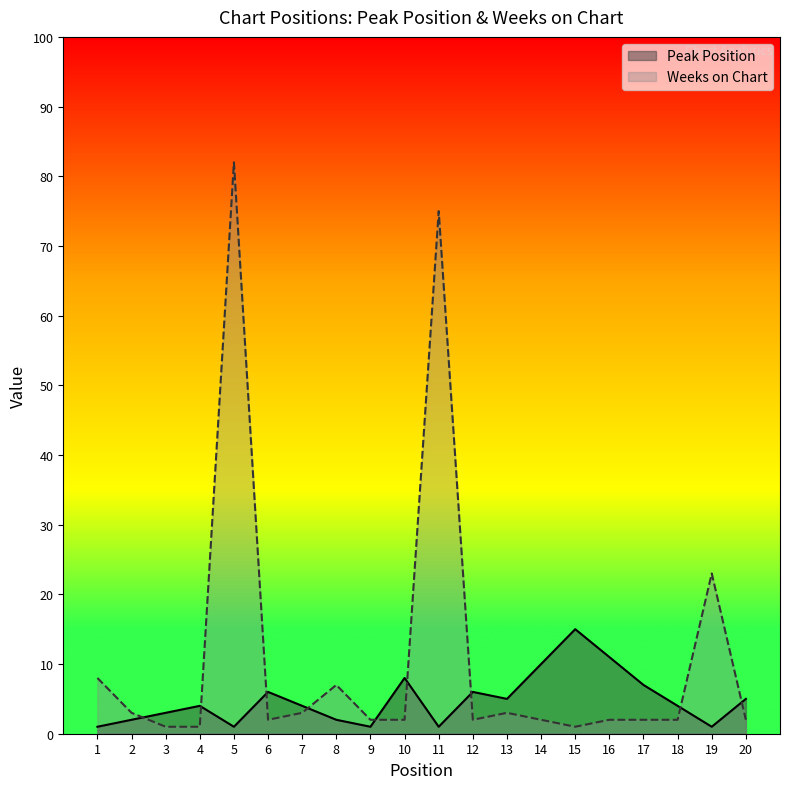

In Peak Position, how many points are lower than both neighbors (excluding endpoints)?

5